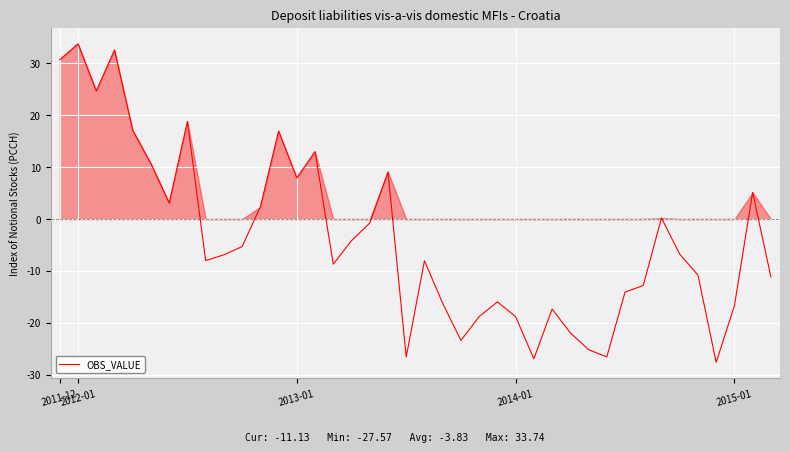

How many interior local peaks (higher than both neighbors) does the data have?

11